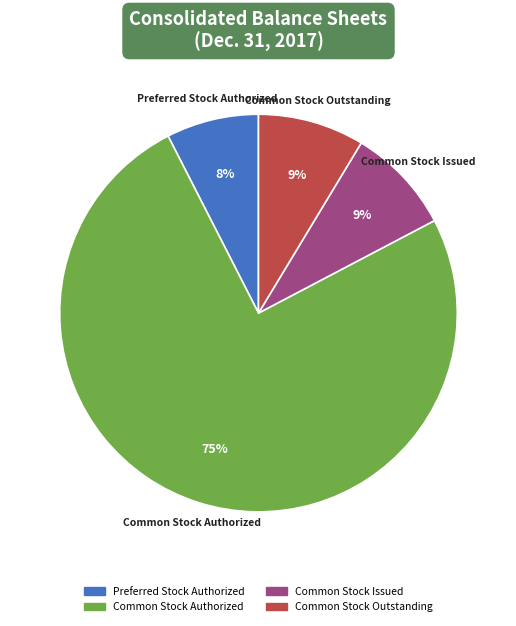

To the nearest percent, what is the average slice percentage?

25%